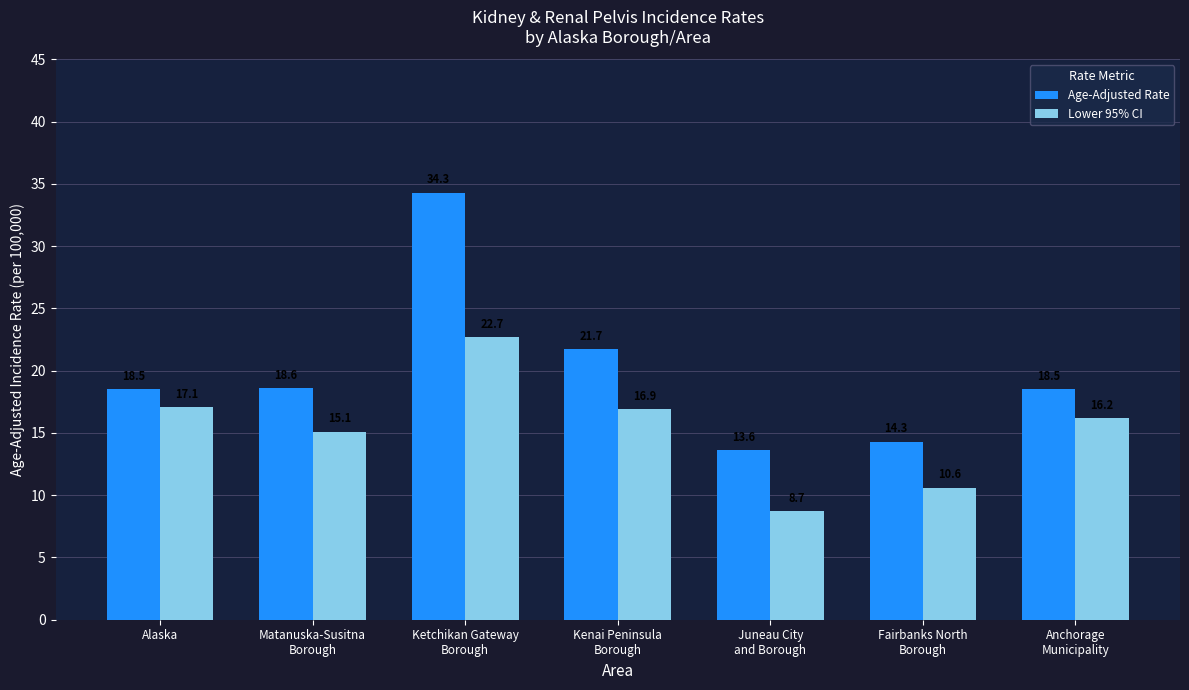

Which series has the widest spread of values?

Age-Adjusted Rate